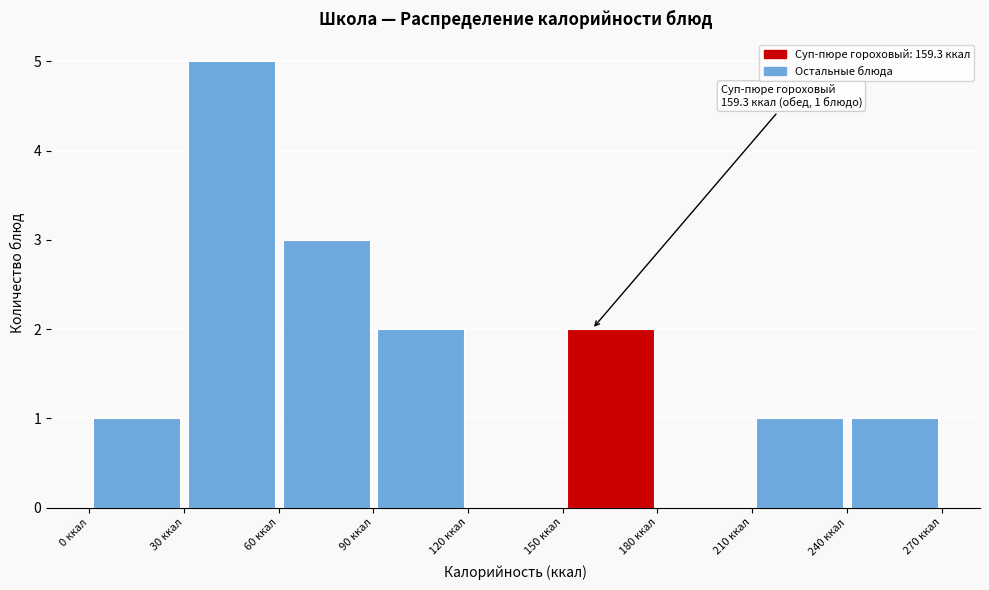

Over which range of the x-axis is the bar tallest?

30 to 60